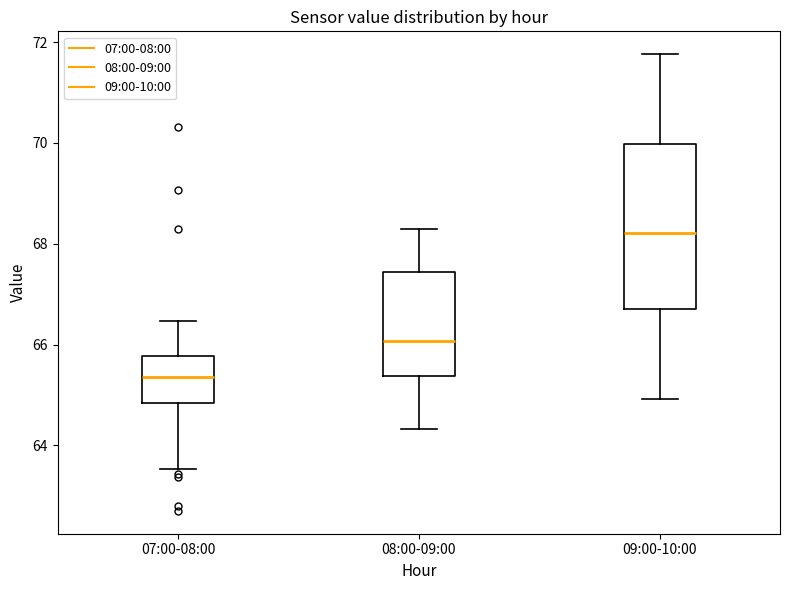

Which box is the tallest, from its lower edge to its upper edge?

09:00-10:00